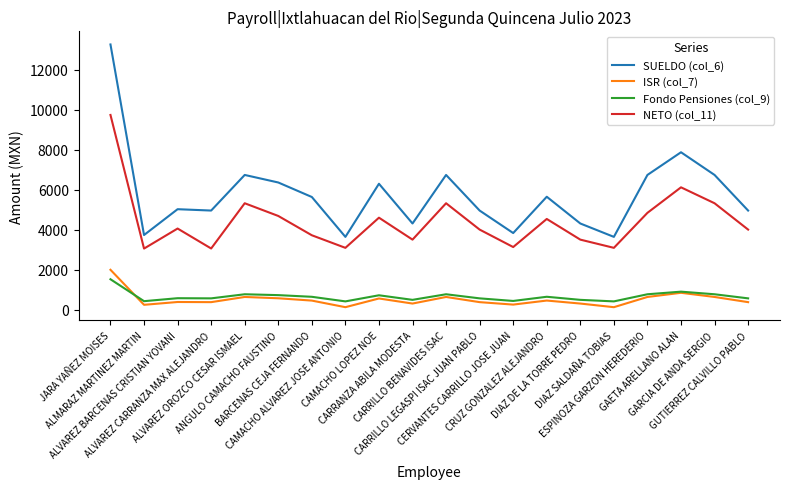

True or false: NETO (col_11) and Fondo Pensiones (col_9) cross at least once.

False